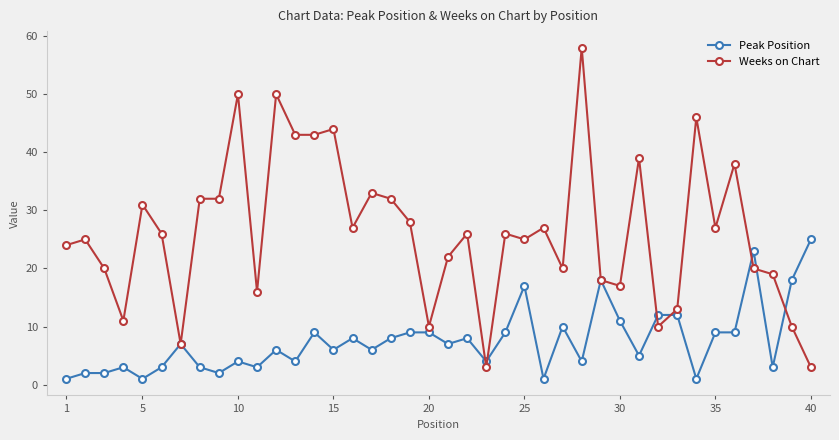

Which series has the widest spread of values?

Weeks on Chart